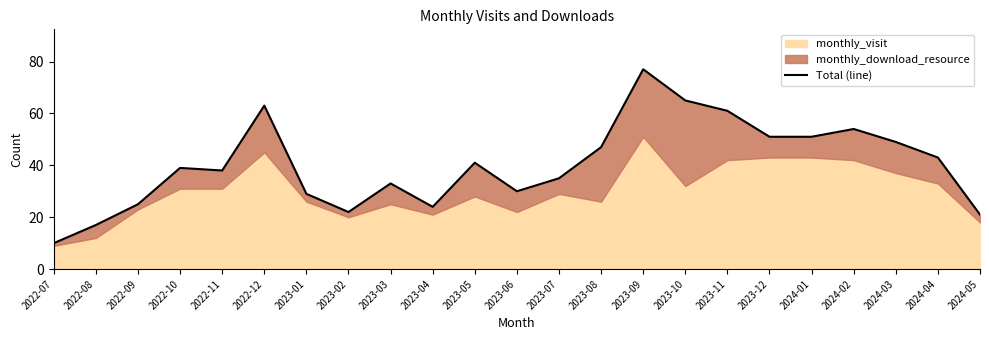

Rank the categories by value from highest to lowest.

2023-09, 2023-10, 2022-12, 2023-11, 2024-02, 2023-12, 2024-01, 2024-03, 2023-08, 2024-04, 2023-05, 2022-10, 2022-11, 2023-07, 2023-03, 2023-06, 2023-01, 2022-09, 2023-04, 2023-02, 2024-05, 2022-08, 2022-07